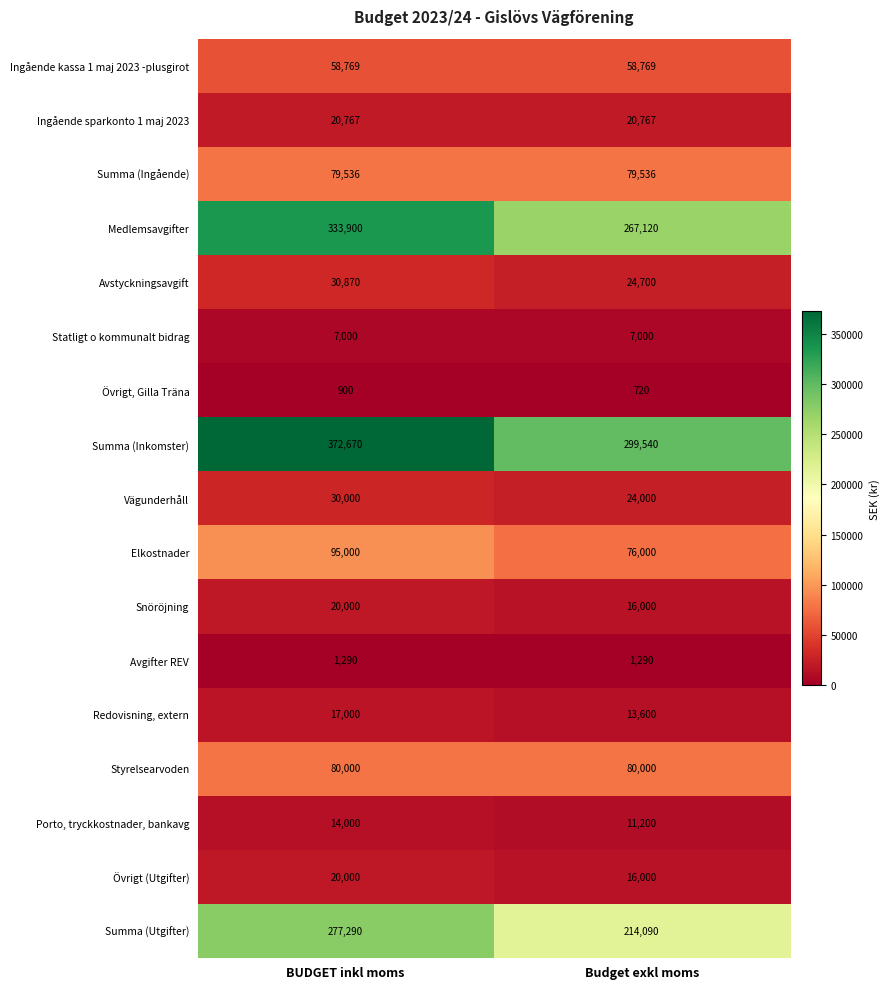

What is the spread (max minus min) of values at BUDGET inkl moms?

371770